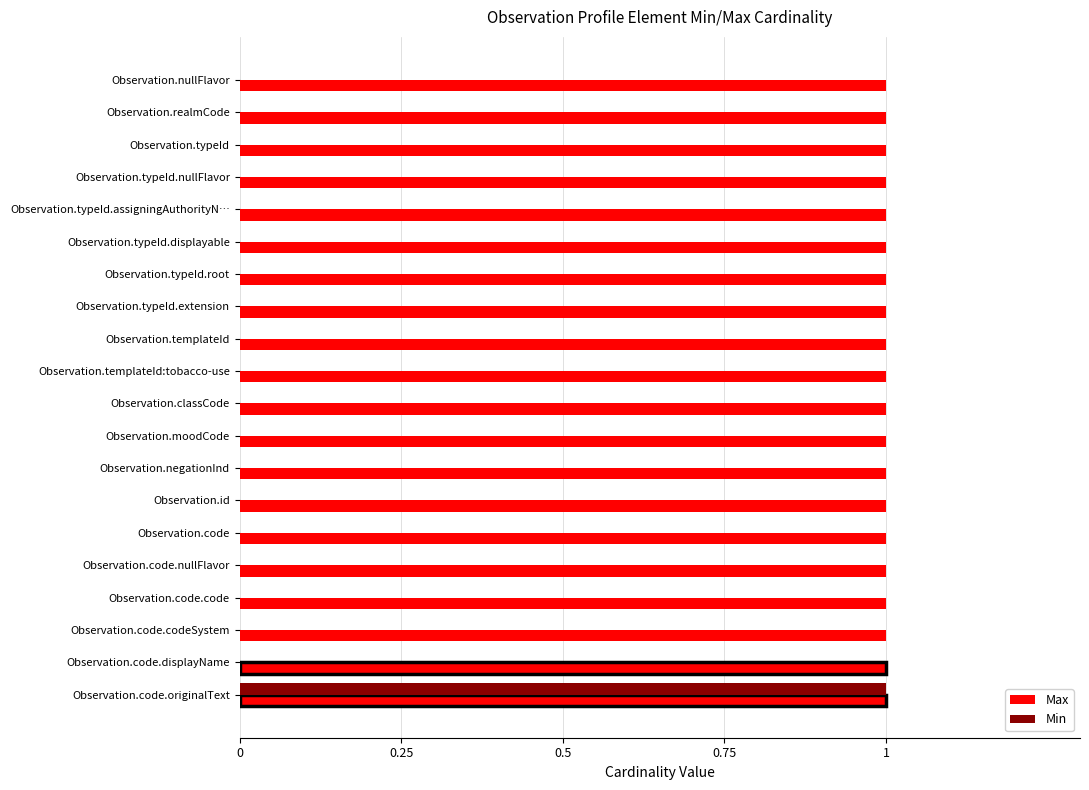

What are all the series names shown in the legend?

Max, Min